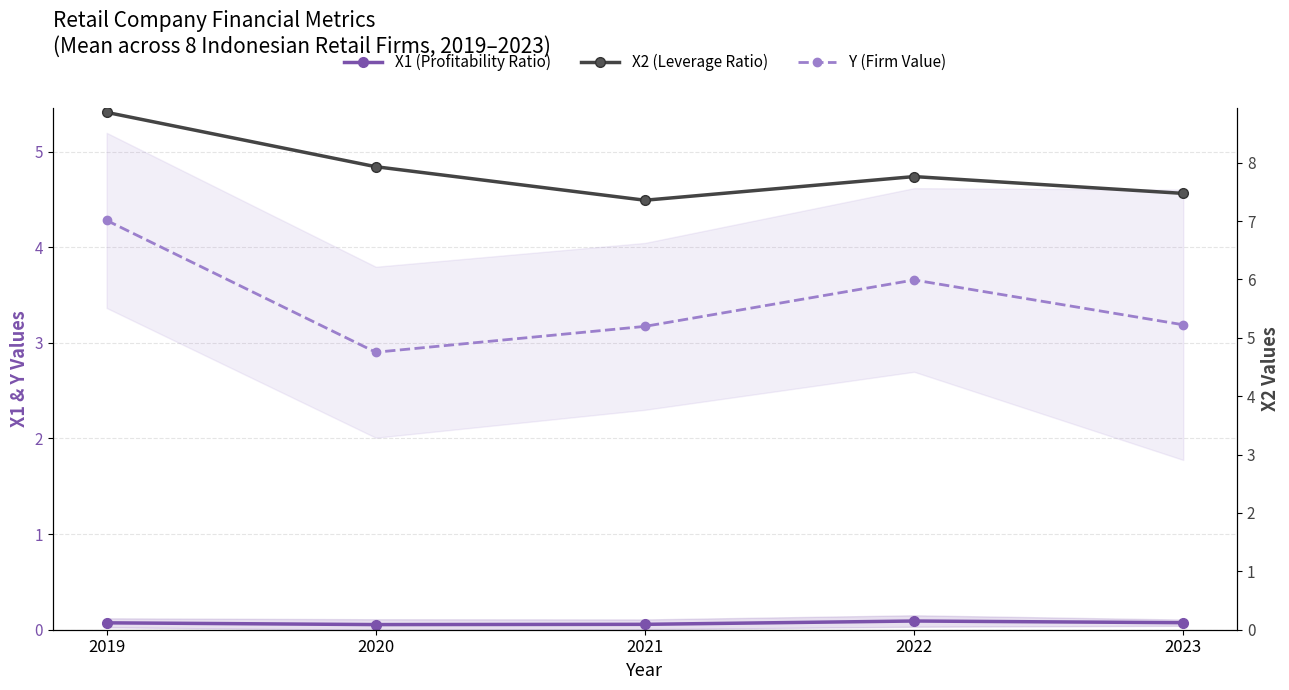

What is the spread (max minus min) of values at 2019?

8.8